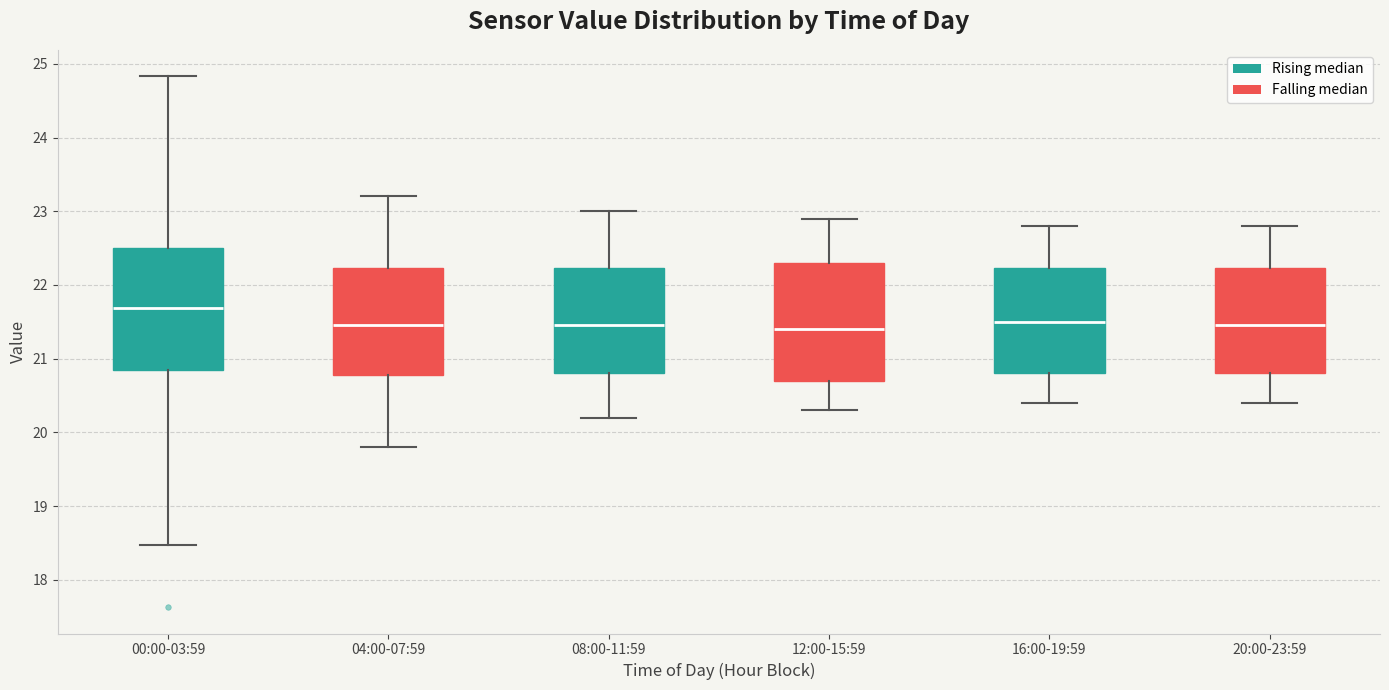

Reading left to right, transcribe this box plot: for each box, give where its median line is, the range the box spans, and where its two whiskers end, as read against the y-axis. The values are not printed on the chart, so give them approximately, as read against the axis.

00:00-03:59: median 21.7, box 20.8 to 22.5, whiskers 18.5 to 24.8
04:00-07:59: median 21.5, box 20.8 to 22.2, whiskers 19.8 to 23.2
08:00-11:59: median 21.5, box 20.8 to 22.2, whiskers 20.2 to 23.0
12:00-15:59: median 21.4, box 20.7 to 22.3, whiskers 20.3 to 22.9
16:00-19:59: median 21.5, box 20.8 to 22.2, whiskers 20.4 to 22.8
20:00-23:59: median 21.5, box 20.8 to 22.2, whiskers 20.4 to 22.8